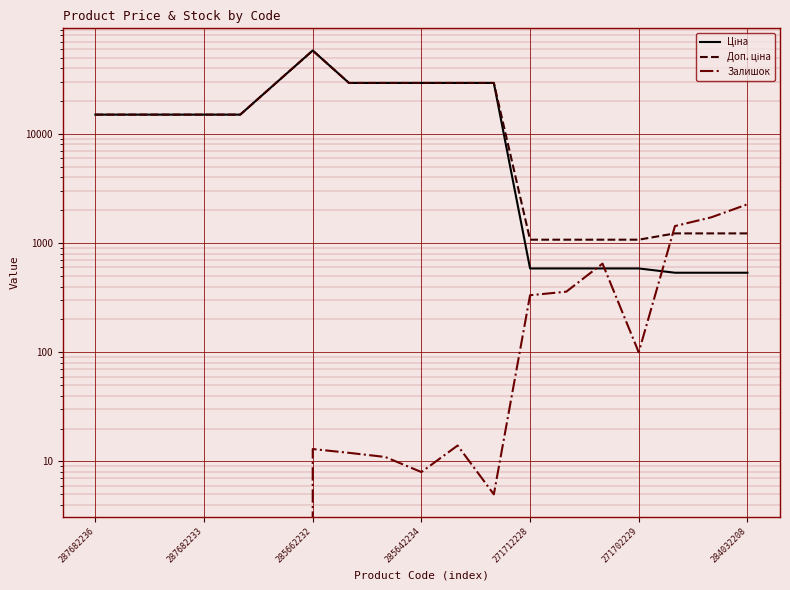

Which series changed the most between 16 and 18?

Залишок